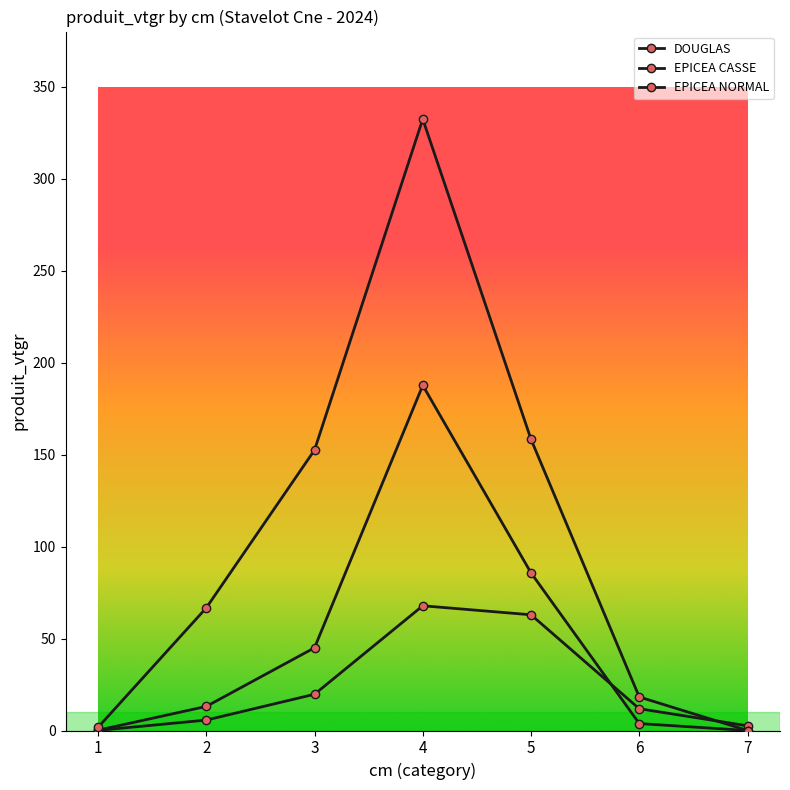

Rank the series by their maximum value, from lowest to highest.

DOUGLAS, EPICEA CASSE, EPICEA NORMAL